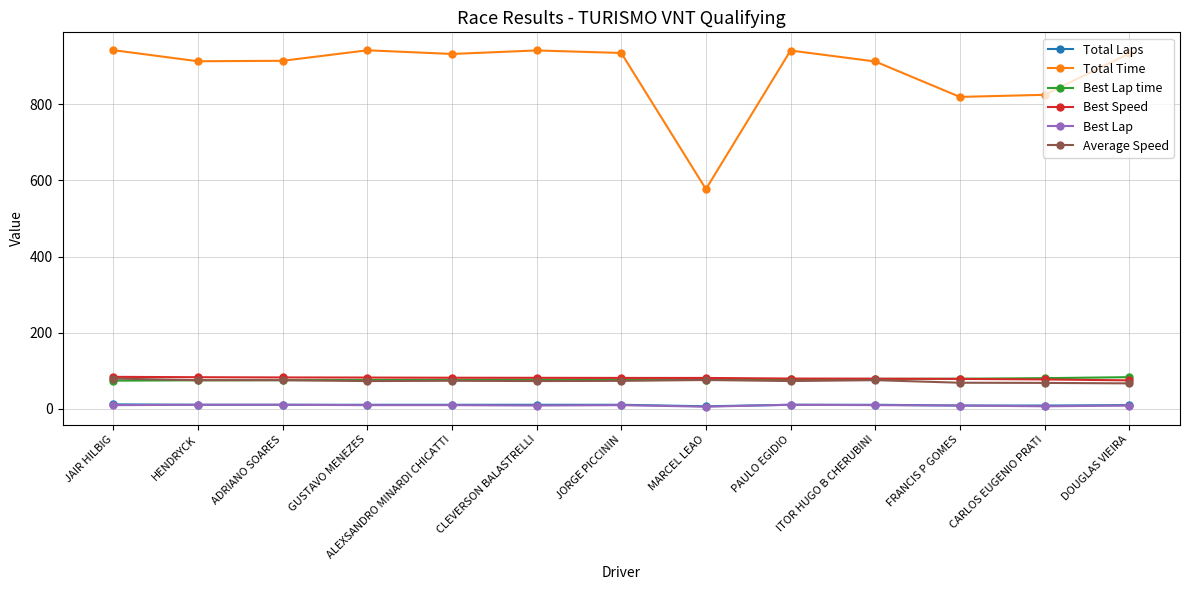

How many values in the Best Speed series are below 81?

5